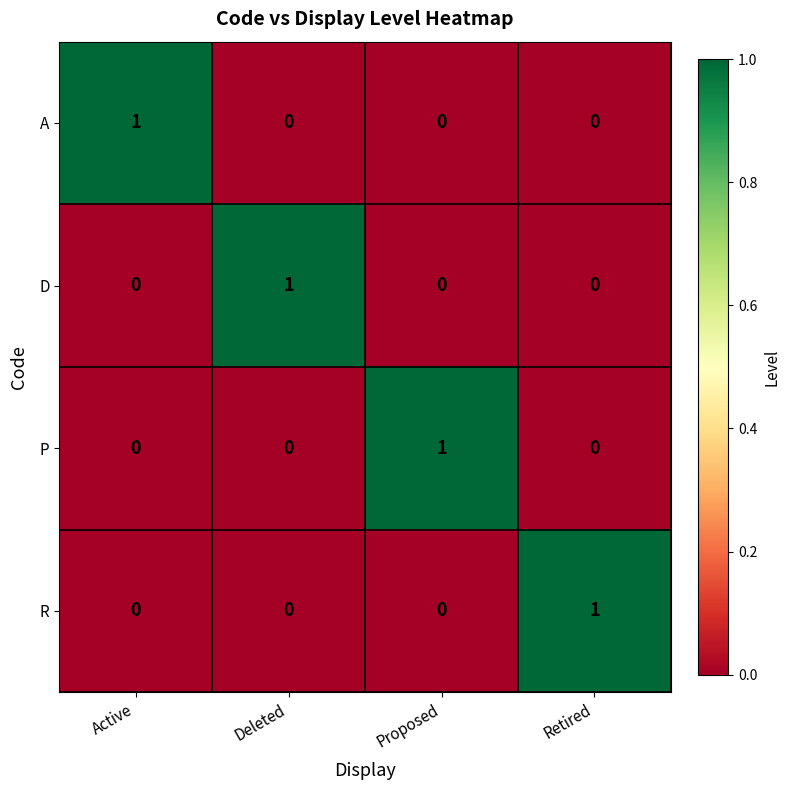

Count the P values in the range 0 to 1.

4